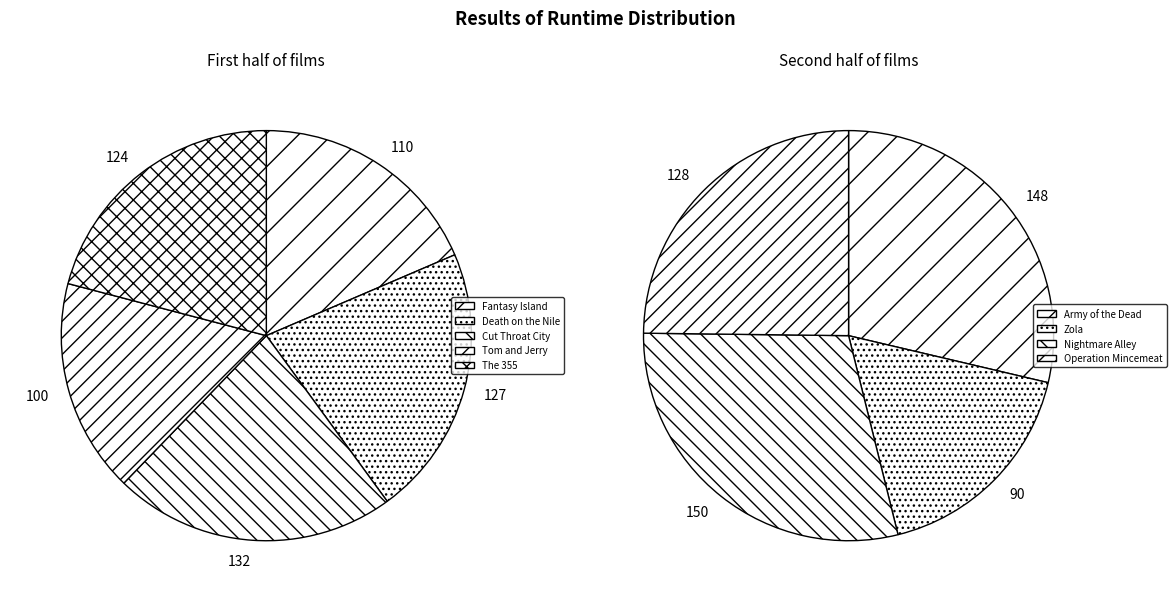

Approximately how many times larger is the value at Fantasy Island (2020) compared to The 355 (2022)?

0.9